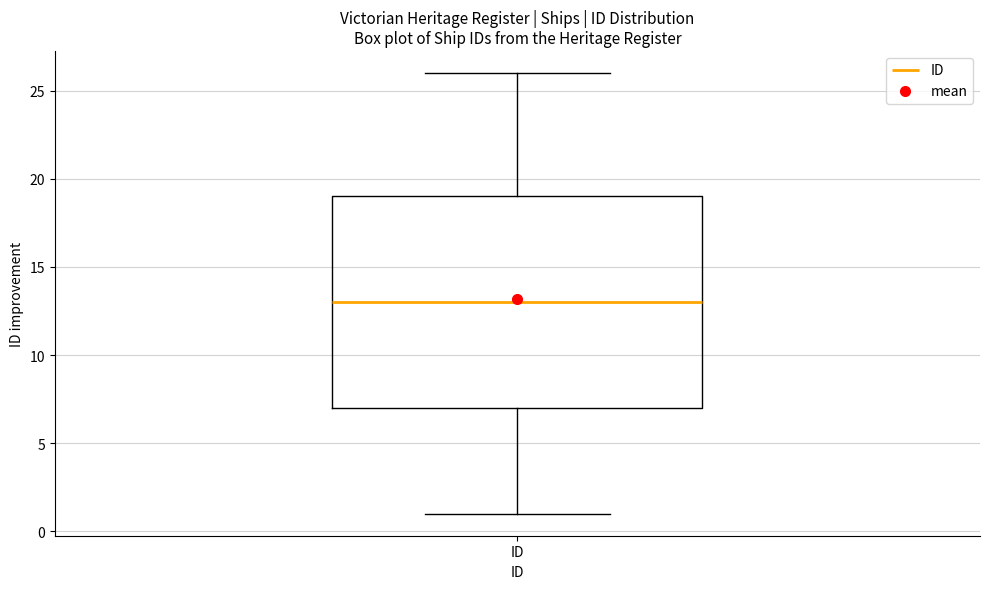

Where does the upper whisker of the box for ID end on the y-axis? The values are not printed on the chart, so give them approximately, as read against the axis.

26